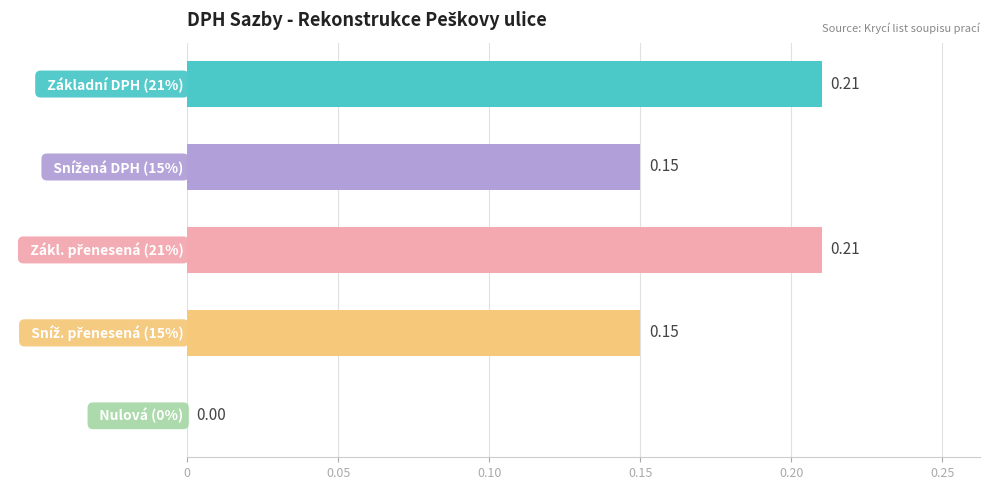

Count the number of categories in the chart.

5